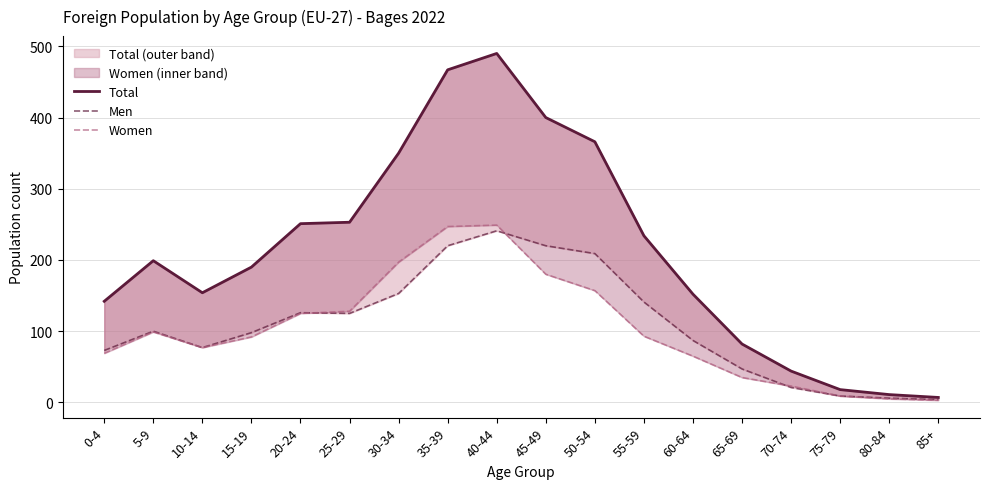

Which series has the widest spread of values?

Total